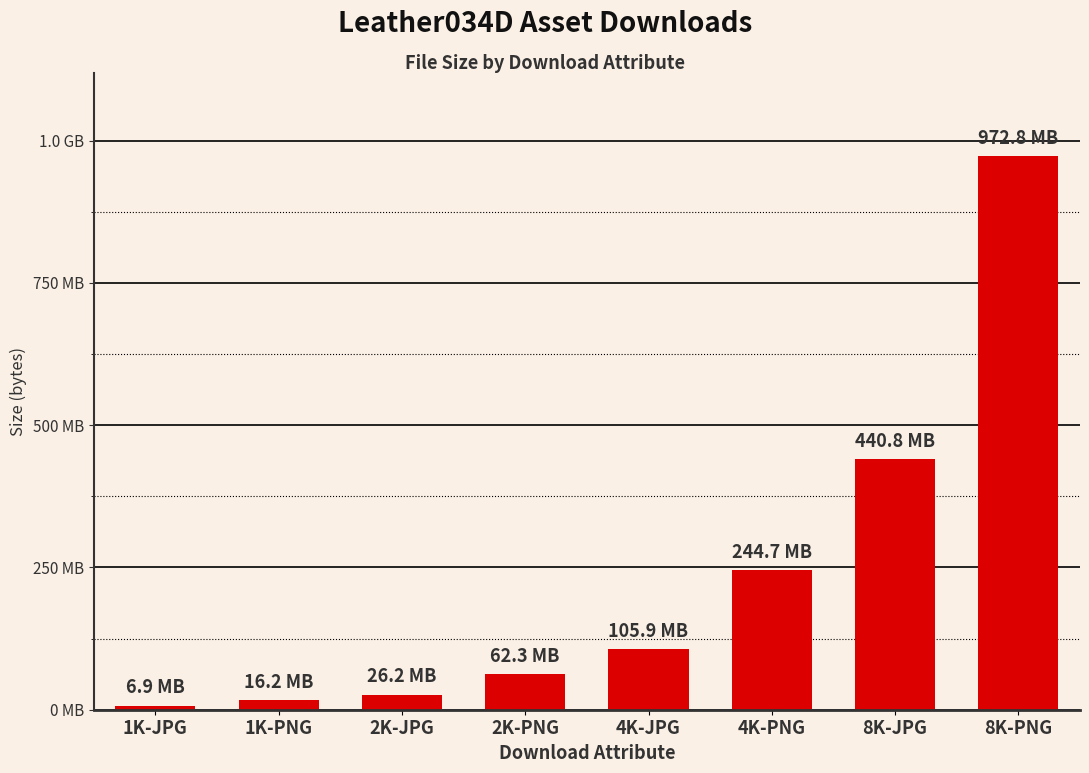

What is the value of the 2nd bar from the left?

16216927